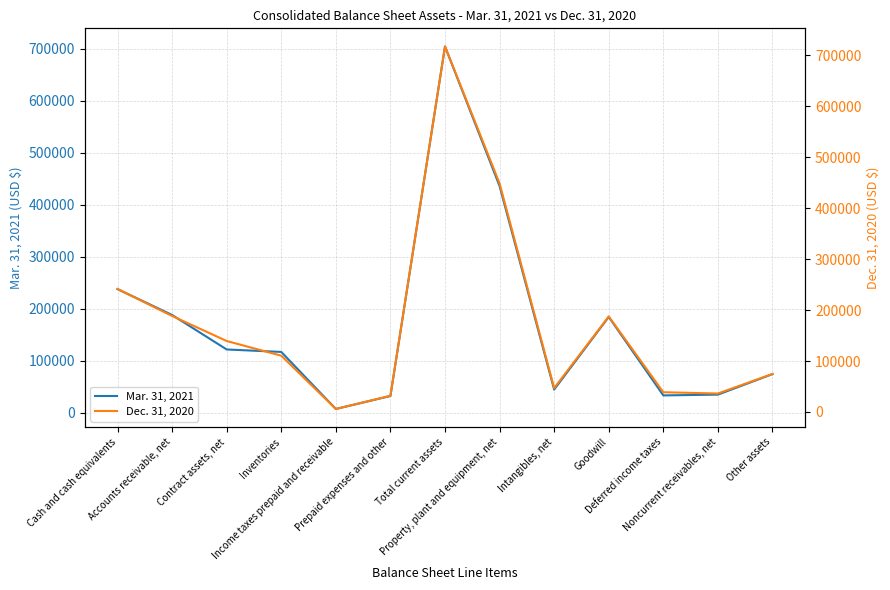

What is the sum of all Mar. 31, 2021 values?

2216560